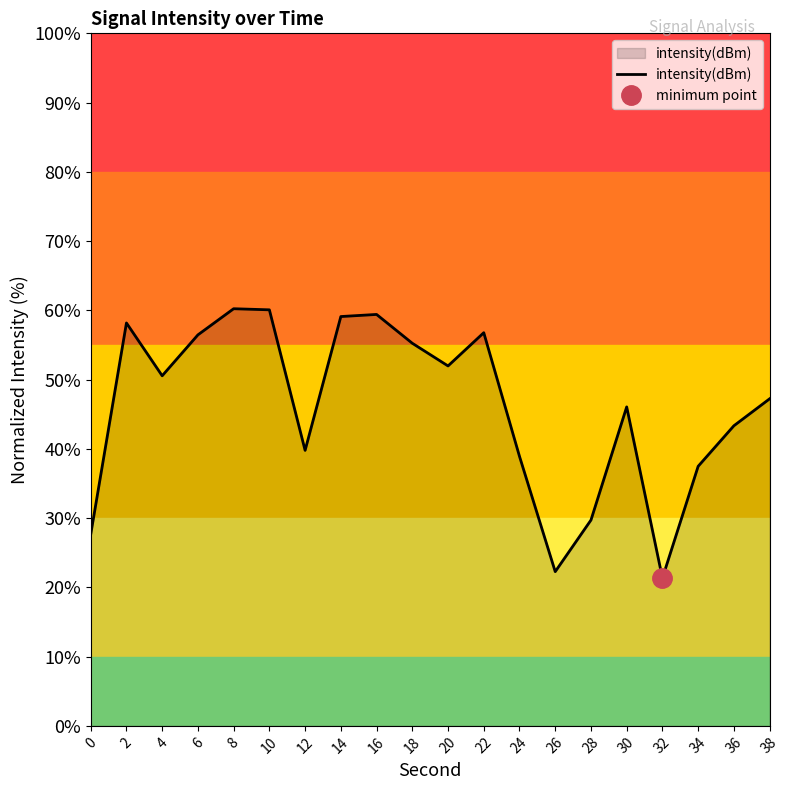

How many data points are less than 50?

10